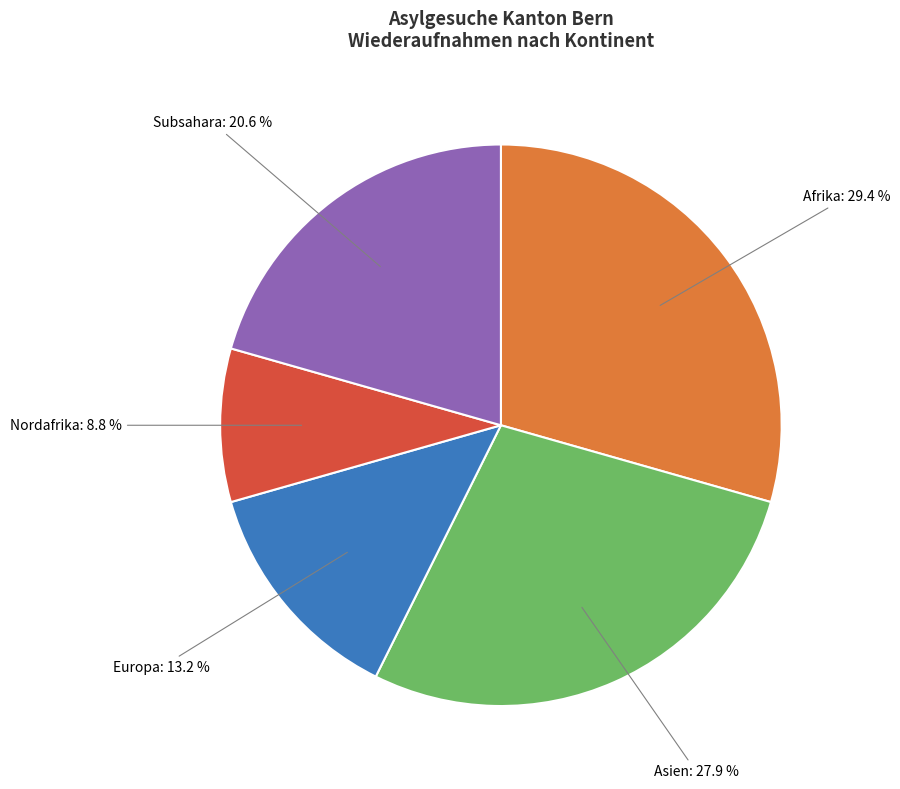

Is there a majority slice in this chart?

No